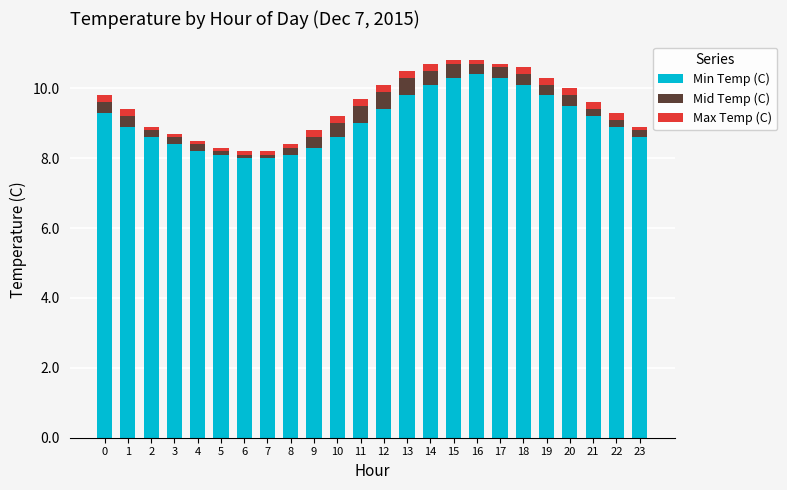

What is the sum of all Min Temp (C) values?

217.9